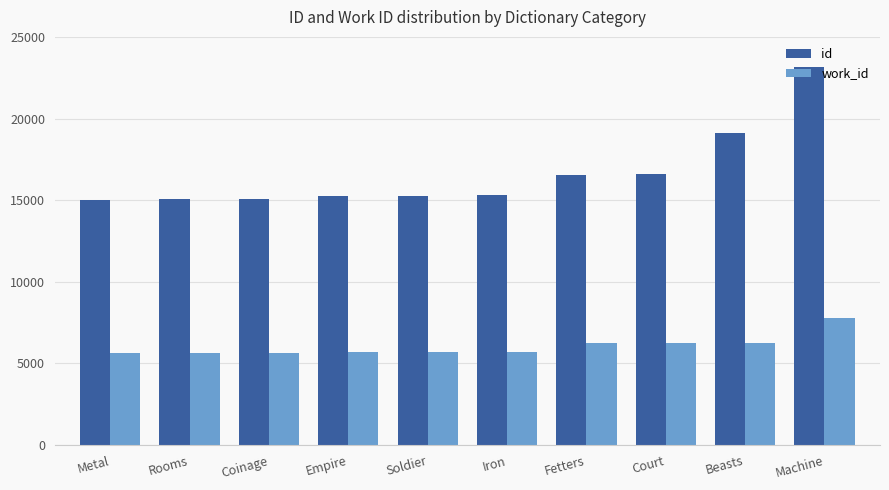

What is the highest value of the id series?

23173